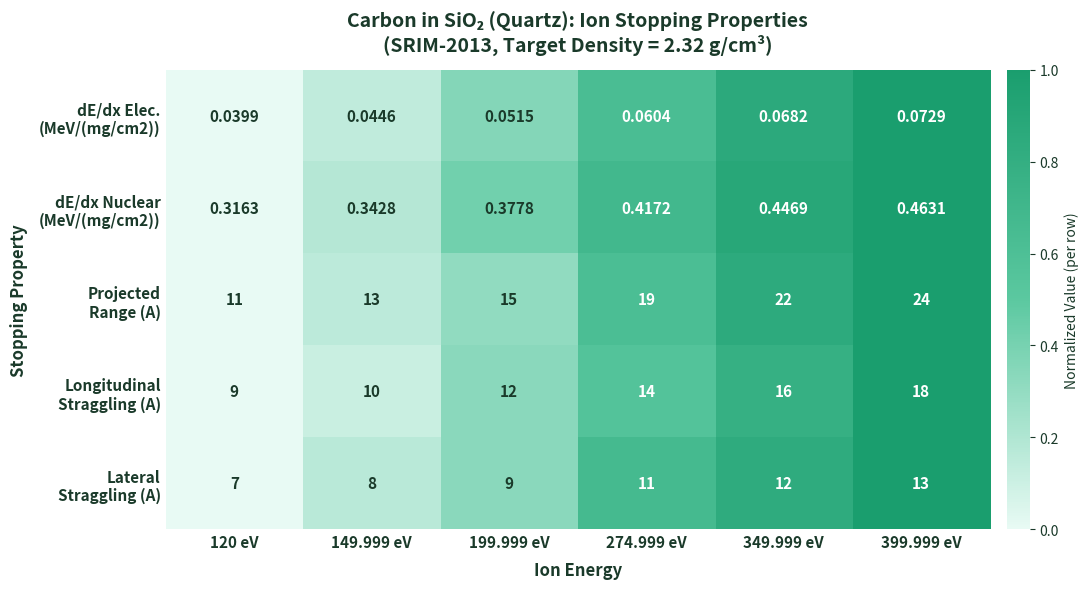

How many distinct data groups are displayed?

5